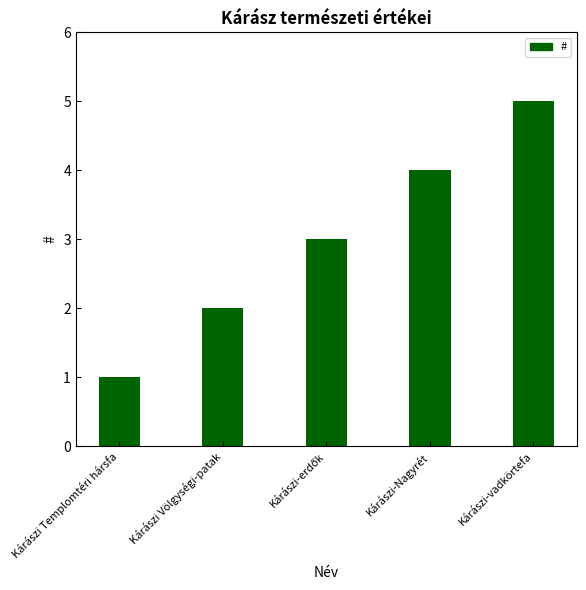

How many values are below 3?

2